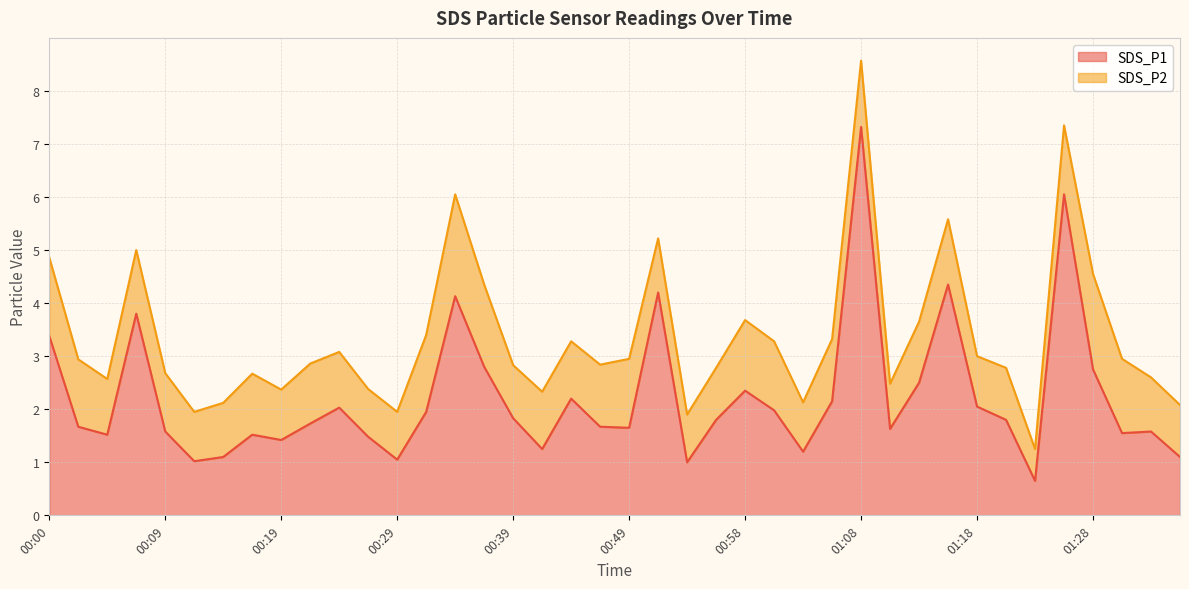

Which category has the lowest value across all series?

01:23